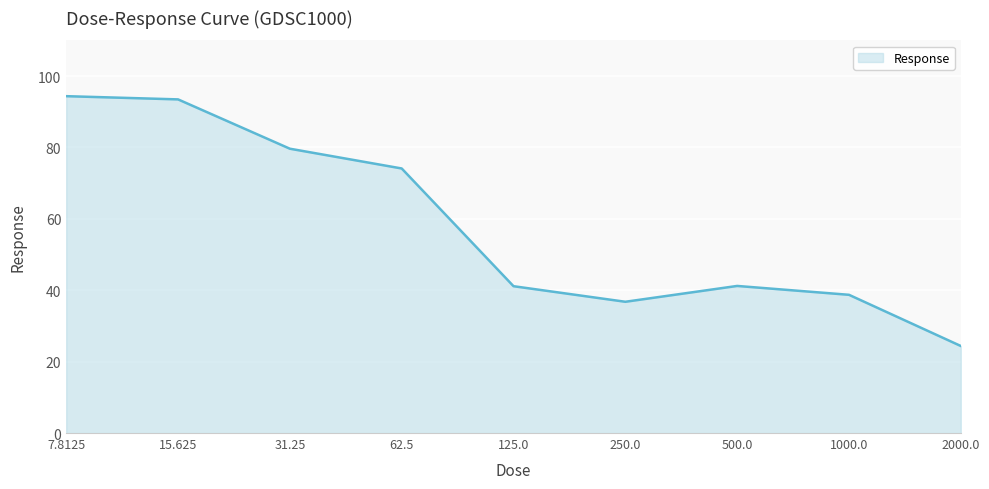

What is the minimum value shown in the chart?

24.4